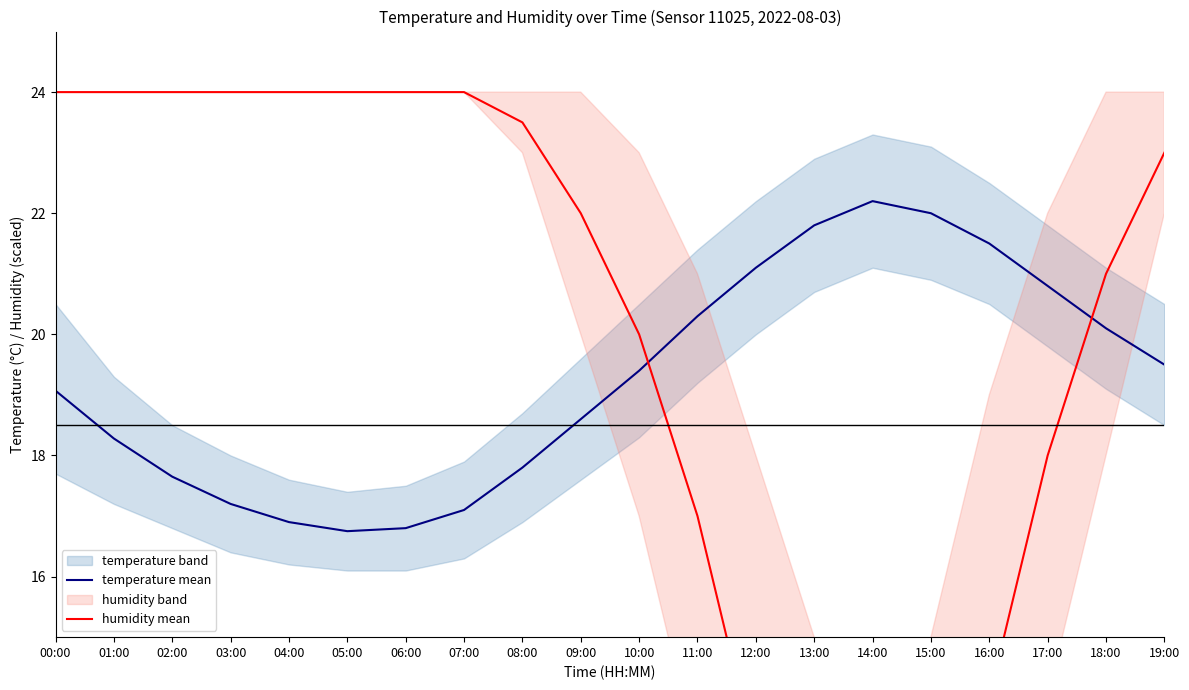

Reading right to left, list all the values displayed in this chart.

temperature mean: 19:00=19.5	18:00=20.1	17:00=20.8	16:00=21.5	15:00=22.0	14:00=22.2	13:00=21.8	12:00=21.1	11:00=20.3	10:00=19.4	09:00=18.6	08:00=17.8	07:00=17.1	06:00=16.8	05:00=16.8	04:00=16.9	03:00=17.2	02:00=17.6	01:00=18.3	00:00=19.1
humidity mean: 19:00=23.0	18:00=21.0	17:00=18.0	16:00=14.0	15:00=10.0	14:00=8.0	13:00=10.0	12:00=13.0	11:00=17.0	10:00=20.0	09:00=22.0	08:00=23.5	07:00=24.0	06:00=24.0	05:00=24.0	04:00=24.0	03:00=24.0	02:00=24.0	01:00=24.0	00:00=24.0